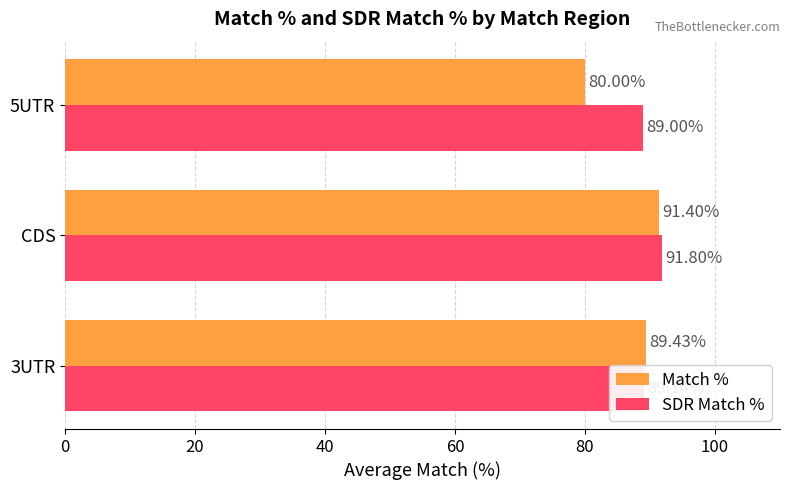

Is the value of SDR Match % at 3UTR greater than the value of Match % at 3UTR?

No